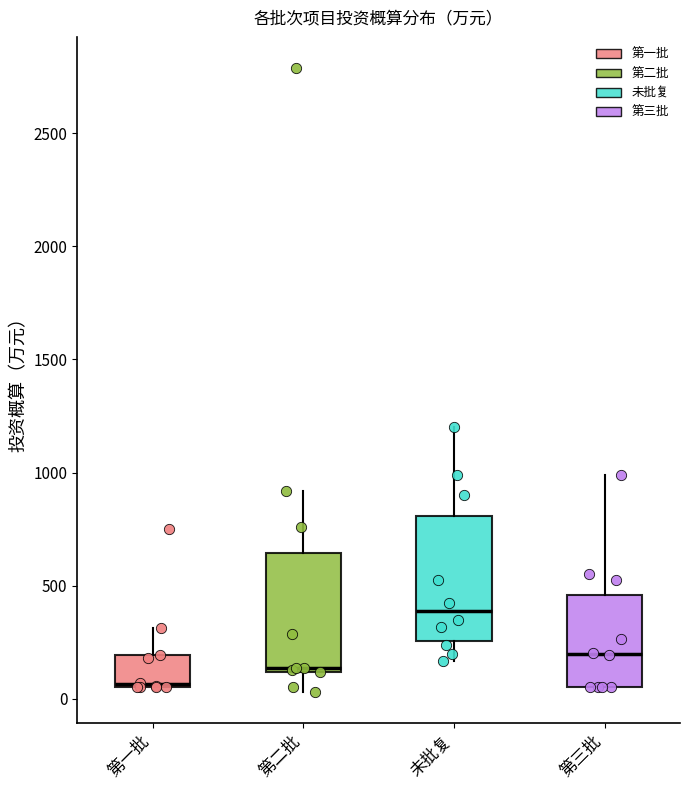

Which box has the highest median line?

未批复